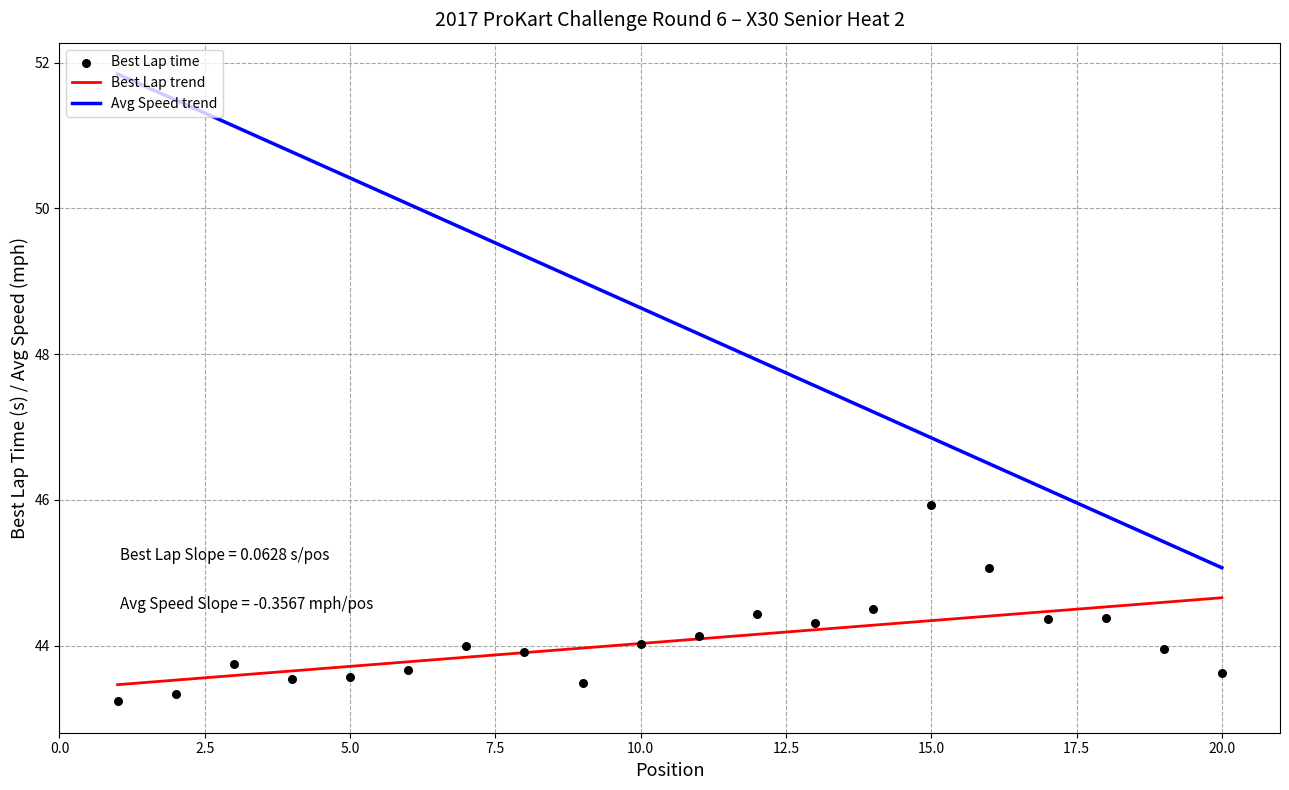

Which series contains the highest Y value?

Avg Speed trend